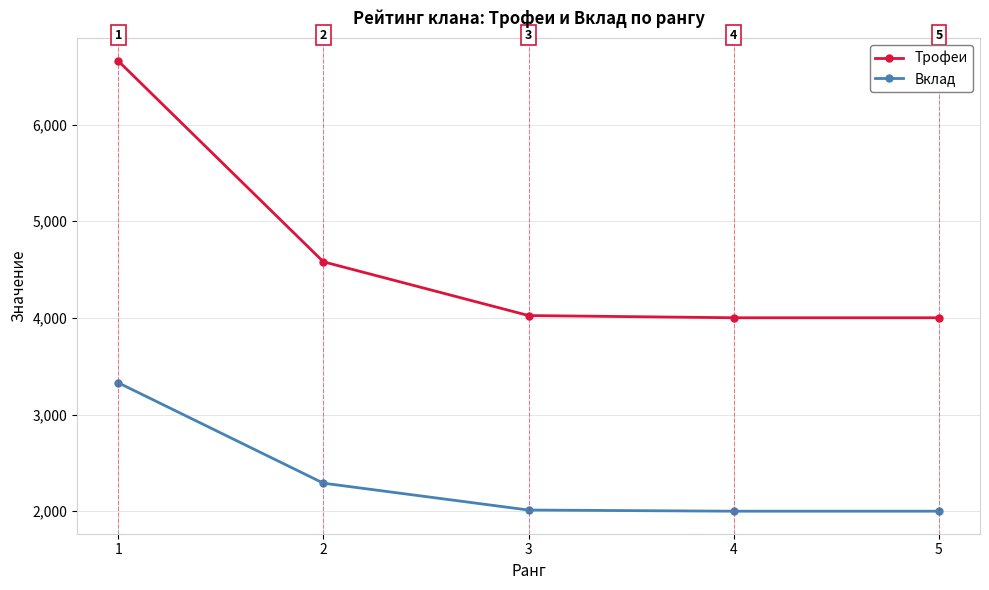

What is the value of the Вклад point at the 2nd from the left?

2290